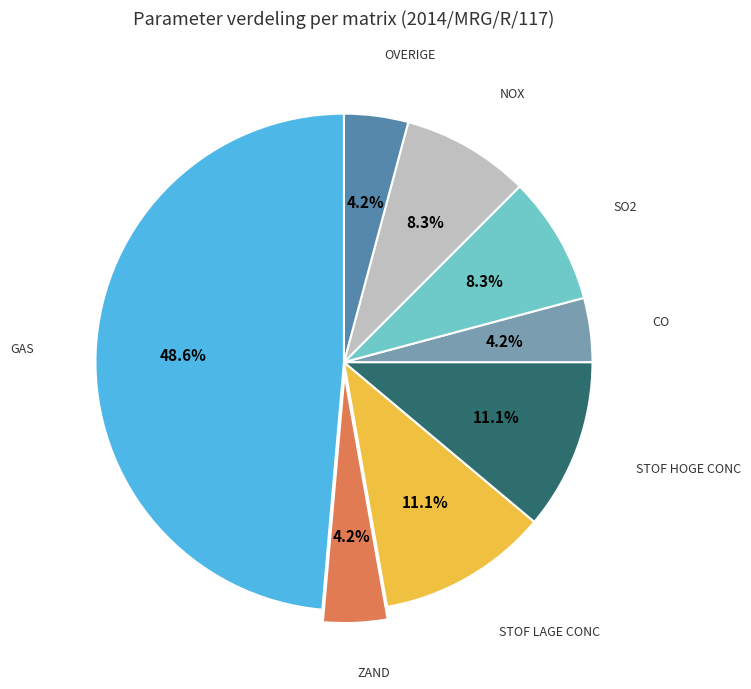

Does any single category account for the majority?

No